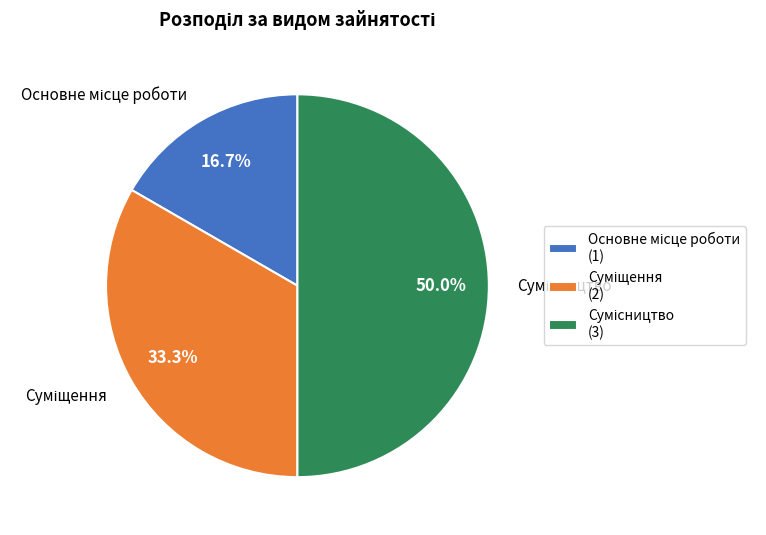

To the nearest percent, what is the difference between the largest and smallest slice percentages?

33%